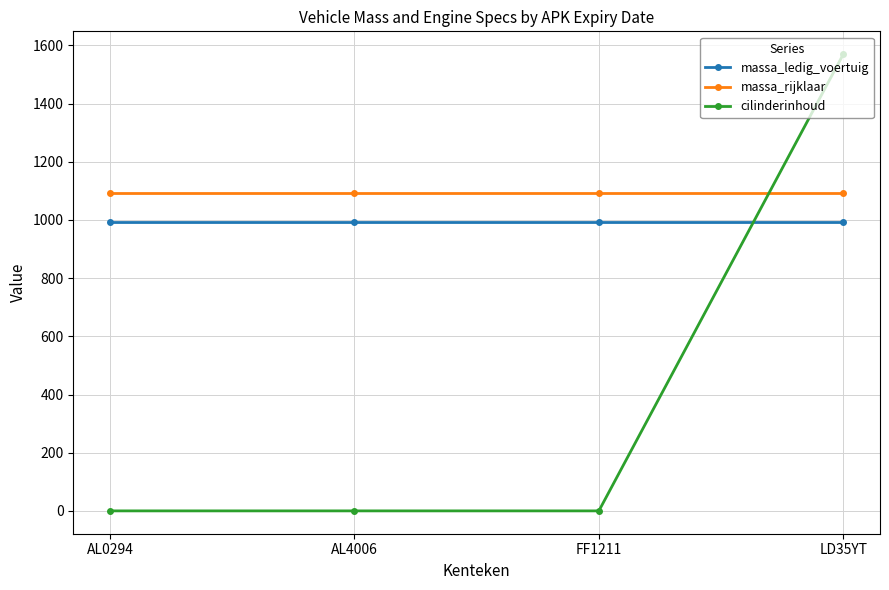

Which category has the highest value across all series?

LD35YT